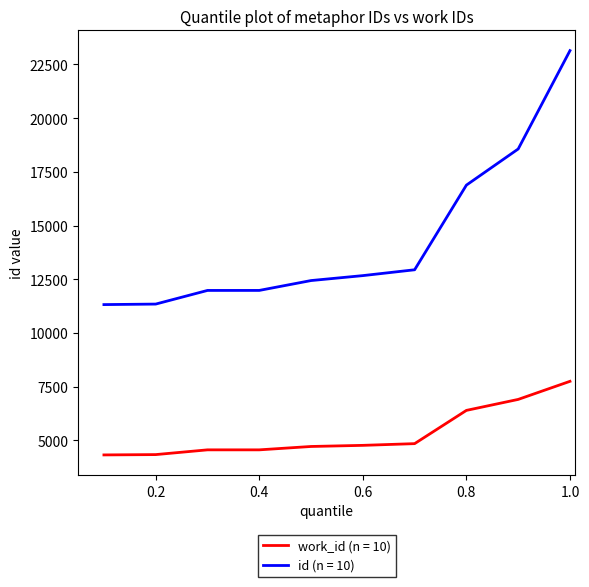

Which series has the largest total across all categories?

id (n = 10)